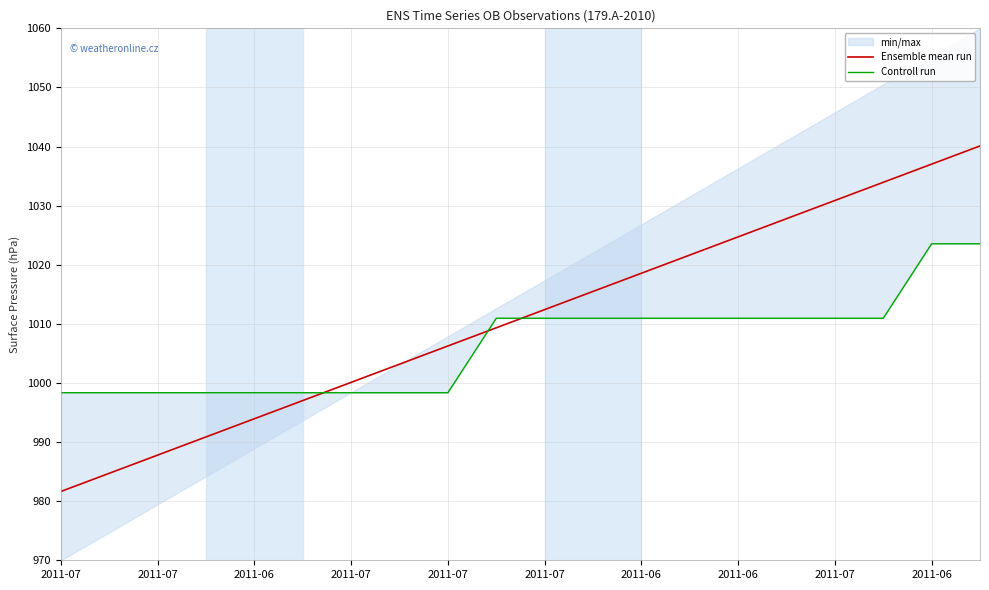

Rank the series by their maximum value, from highest to lowest.

Ensemble mean run, Controll run